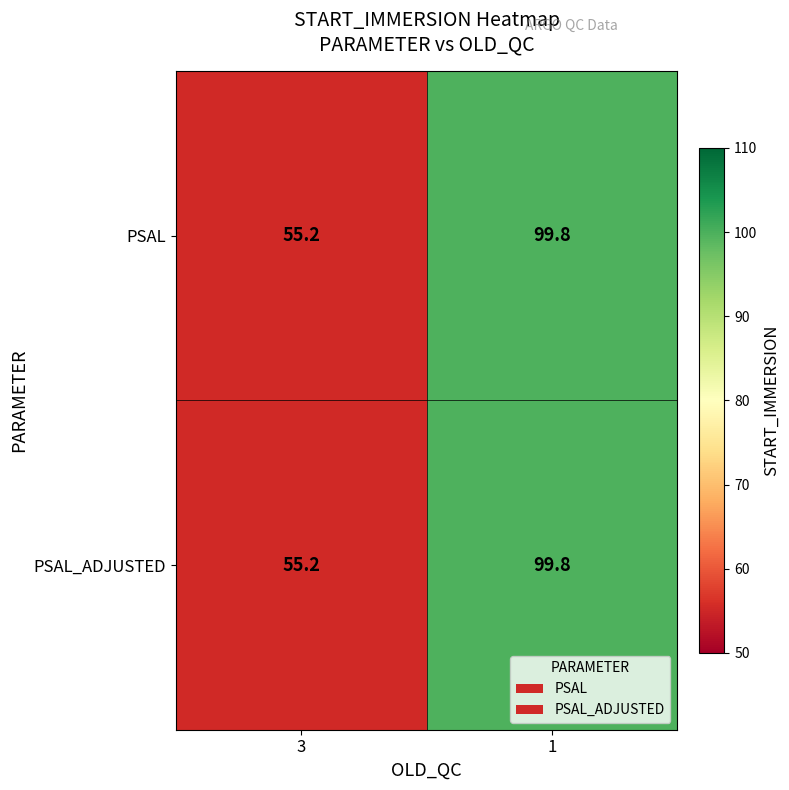

The value of PSAL at 3 is 96.5. True or false?

False